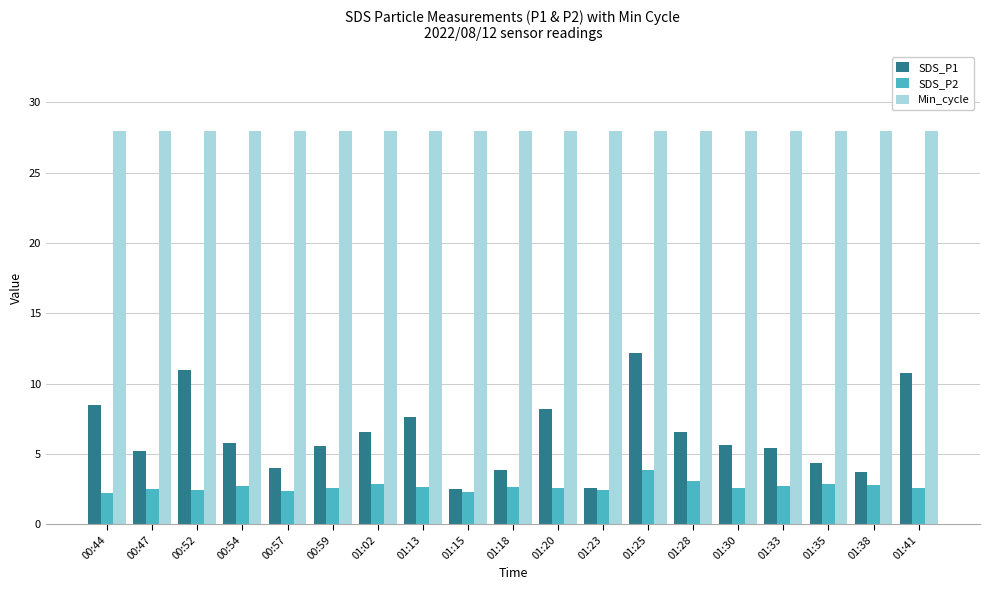

What is the approximate value of SDS_P1 at 01:23?

2.6